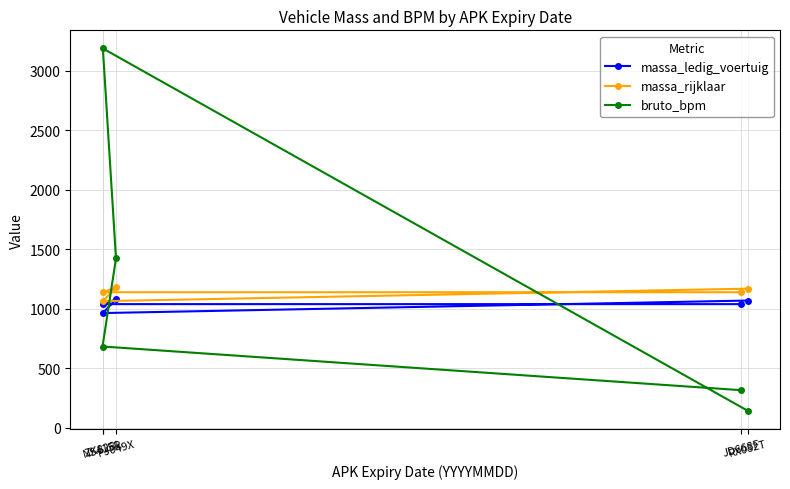

True or false: massa_rijklaar and massa_ledig_voertuig cross at least once.

False